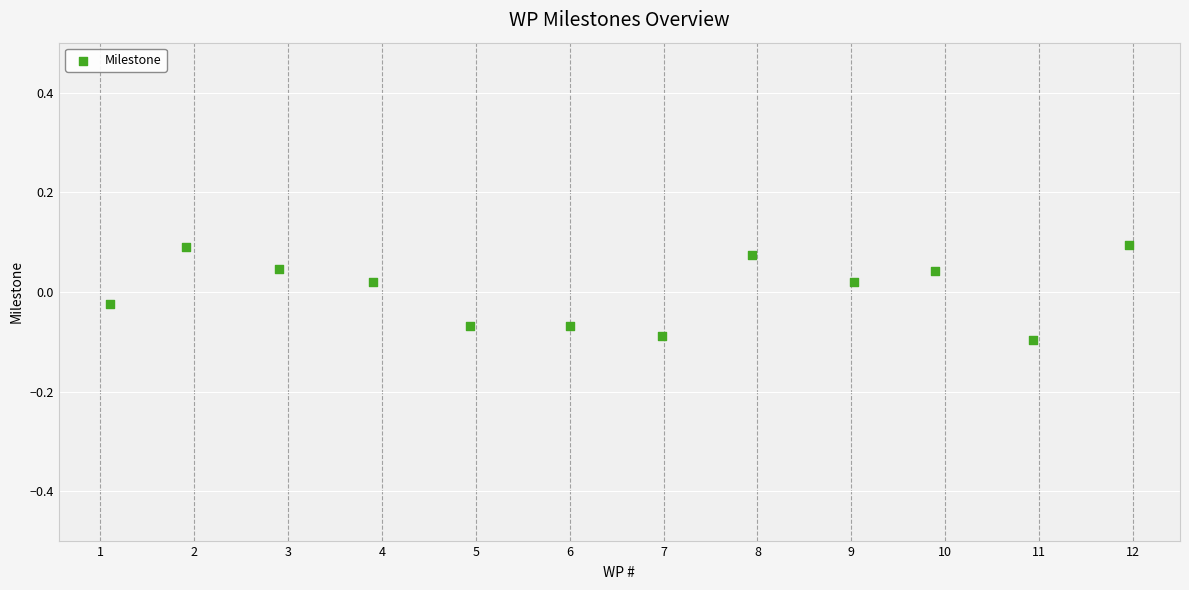

What is the average X value?

6.5